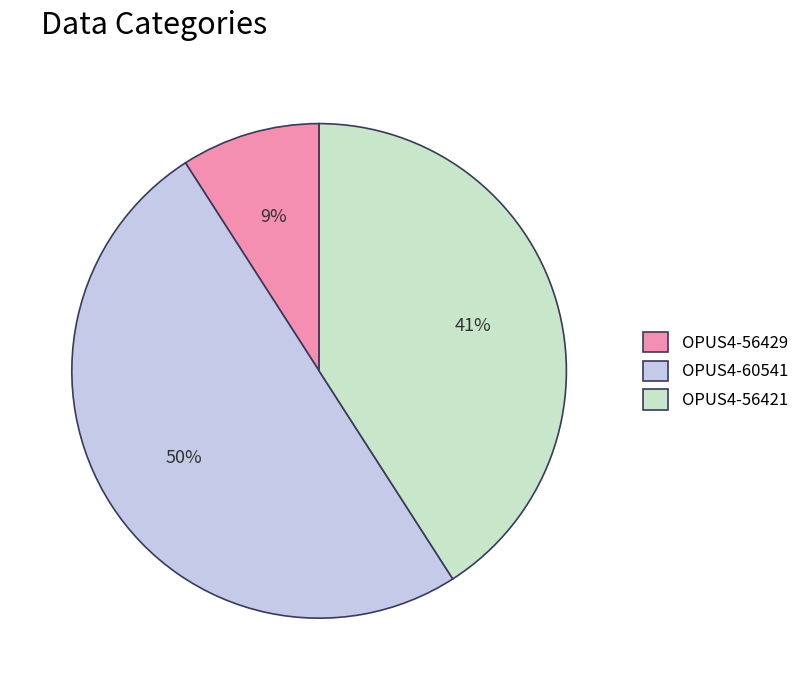

Rank the categories by value from lowest to highest.

OPUS4-56429, OPUS4-56421, OPUS4-60541